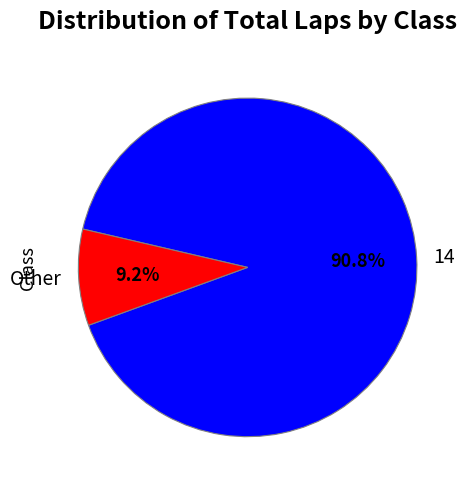

Which slice is the largest?

14